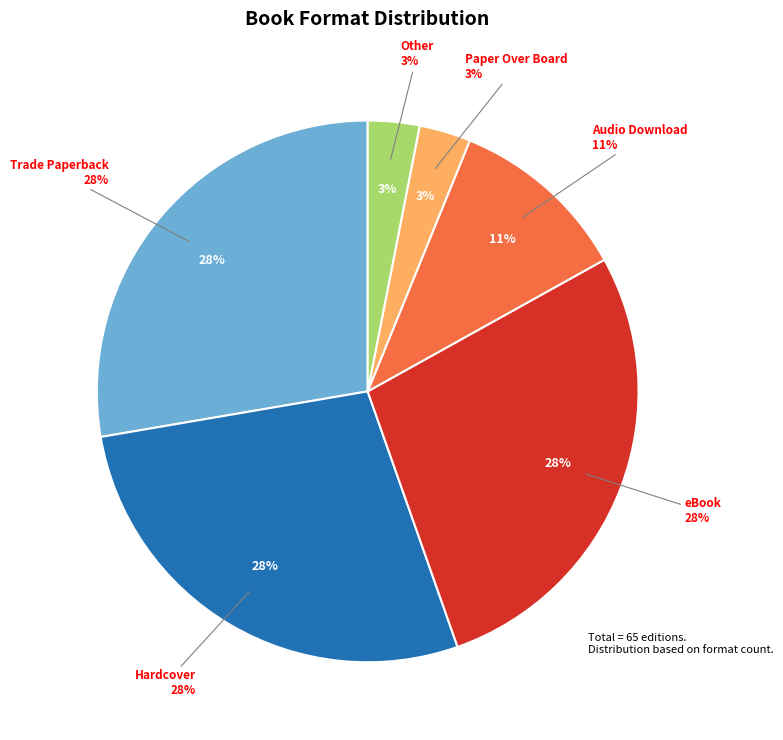

How many segments does this pie chart have?

6